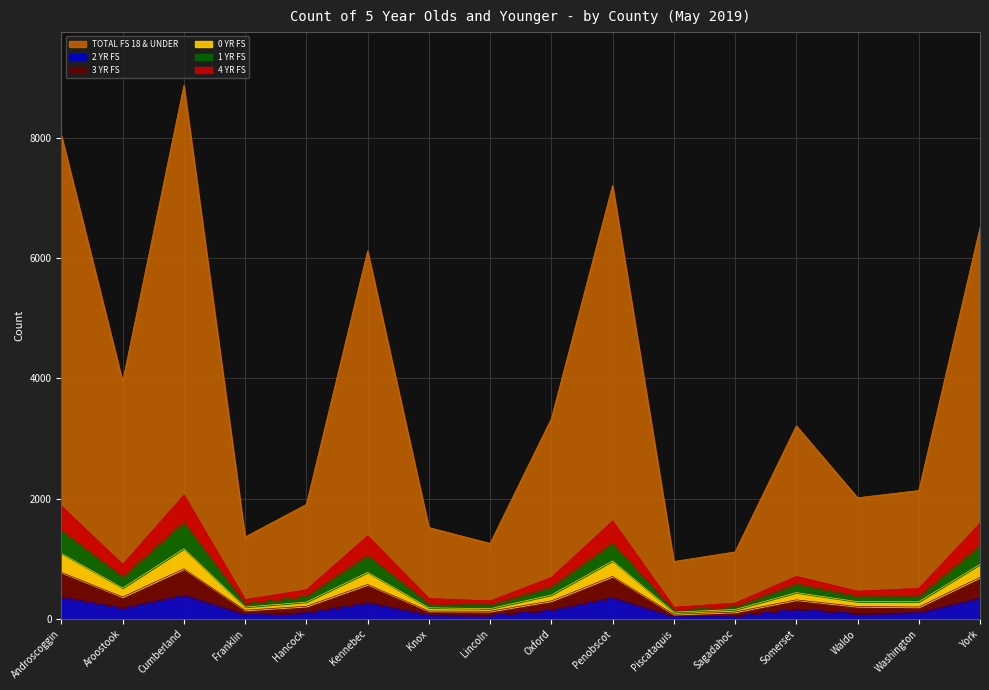

What is the label of the 13th point from the right?

Franklin